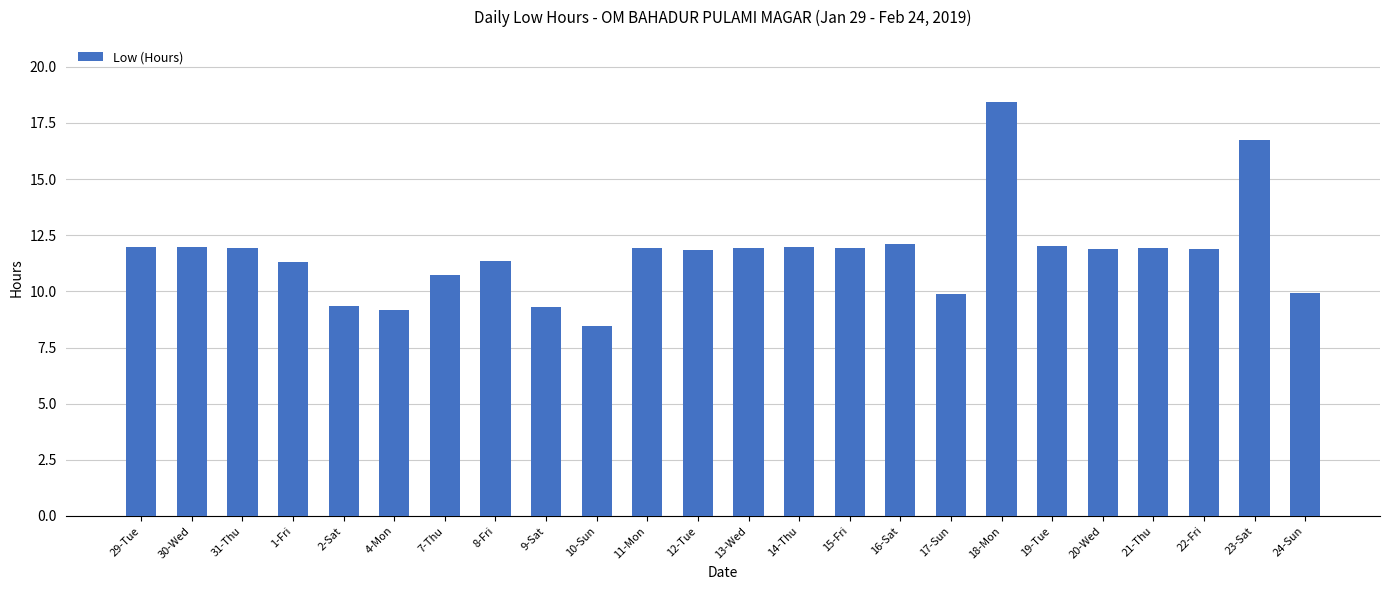

Where does the data first go above 11?

29-Tue